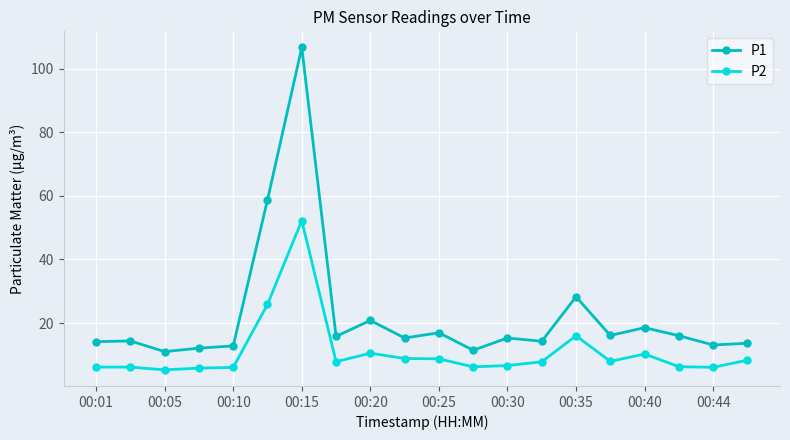

What is the maximum value shown in the chart?

106.7